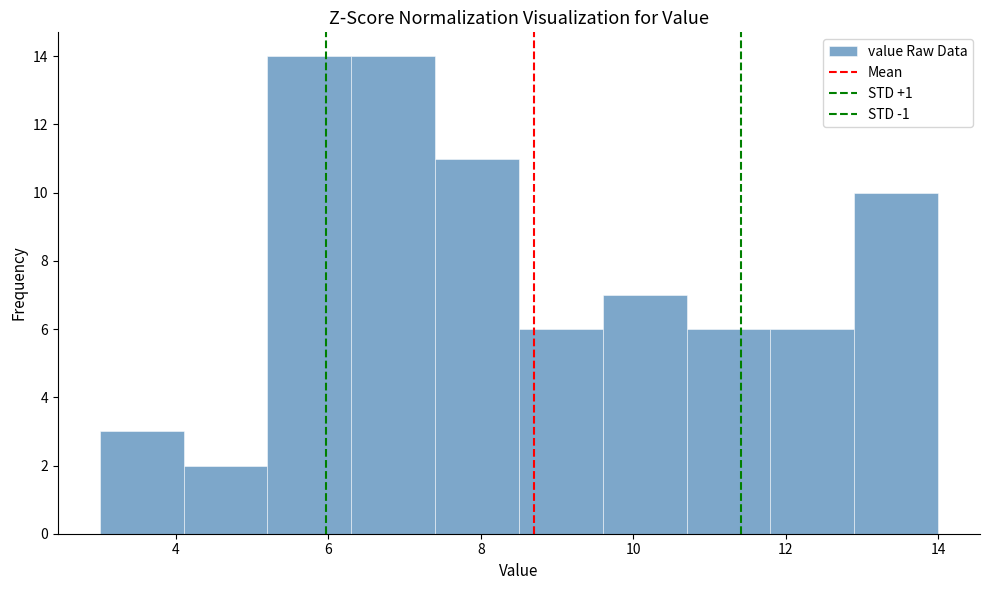

How tall is the bar that spans 11.8 to 12.9 on the x-axis? Neither the bar edges nor the heights are printed on the chart, so give them approximately, as read against the axes.

6